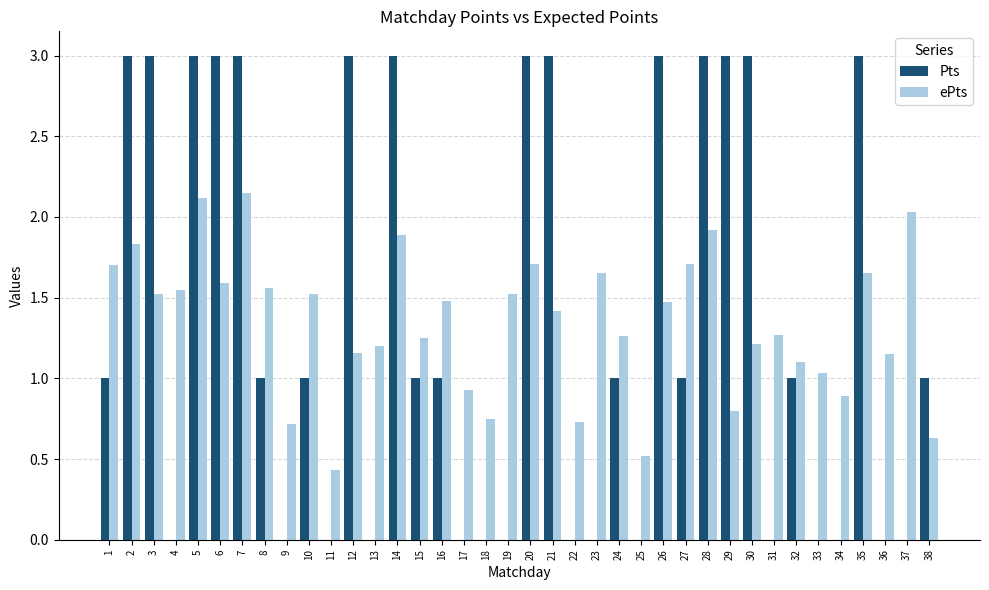

How many groups of bars are there?

38